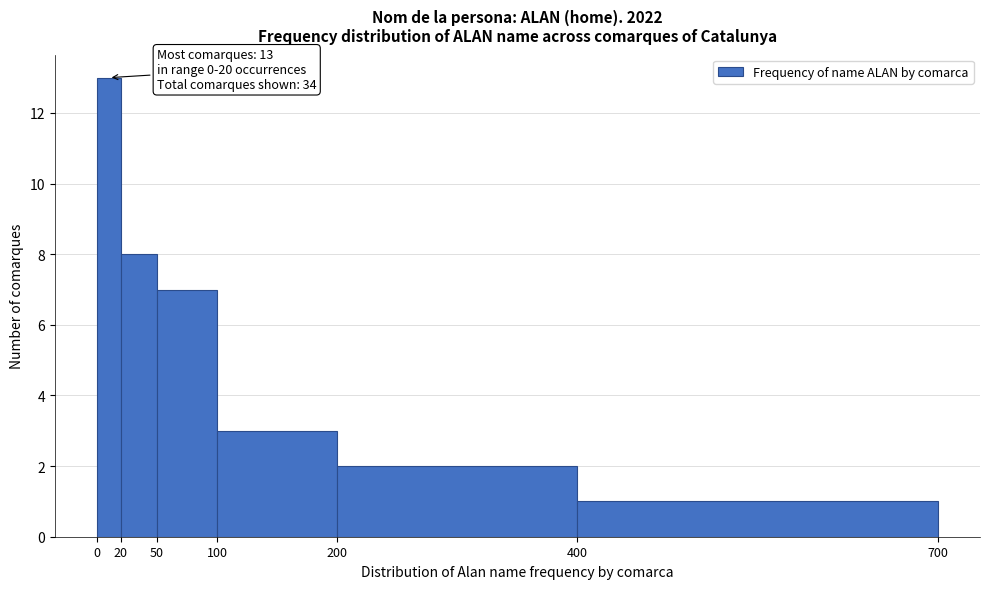

Over which range of the x-axis is the bar tallest?

0 to 20